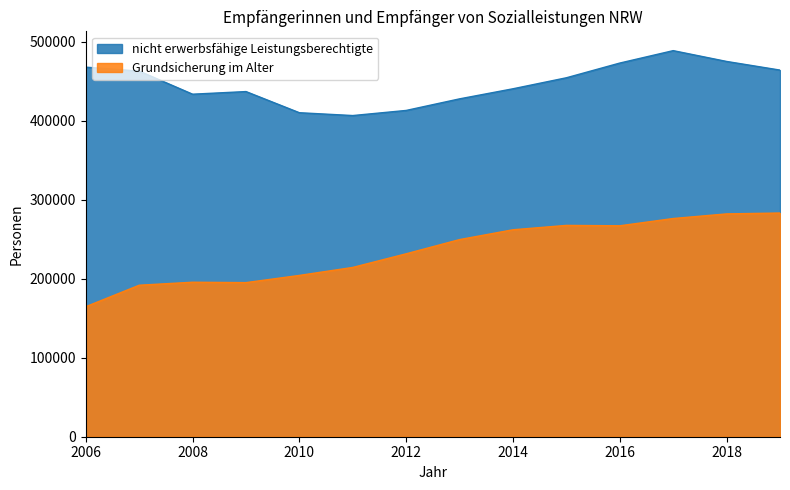

At how many categories does at least one series exceed 272402?

14